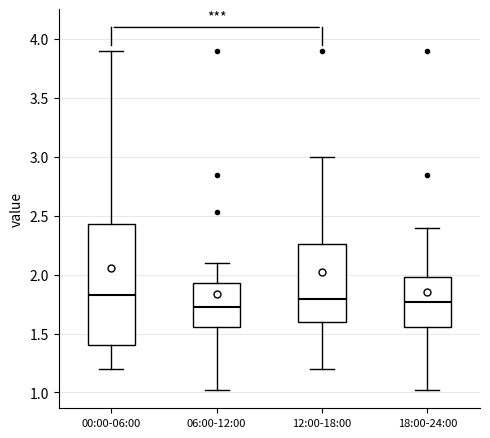

Reading left to right, transcribe this box plot: for each box, give where its median line is, the range the box spans, and where its two whiskers end, as read against the y-axis. The values are not printed on the chart, so give them approximately, as read against the axis.

00:00-06:00: median 1.85, box 1.40 to 2.45, whiskers 1.20 to 3.90
06:00-12:00: median 1.75, box 1.55 to 1.95, whiskers 1.00 to 2.10
12:00-18:00: median 1.80, box 1.60 to 2.25, whiskers 1.20 to 3.00
18:00-24:00: median 1.75, box 1.55 to 2.00, whiskers 1.00 to 2.40